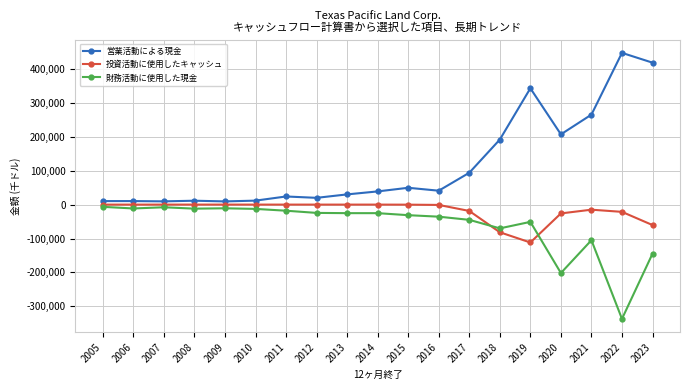

Which series has the largest range (max minus min)?

営業活動による現金